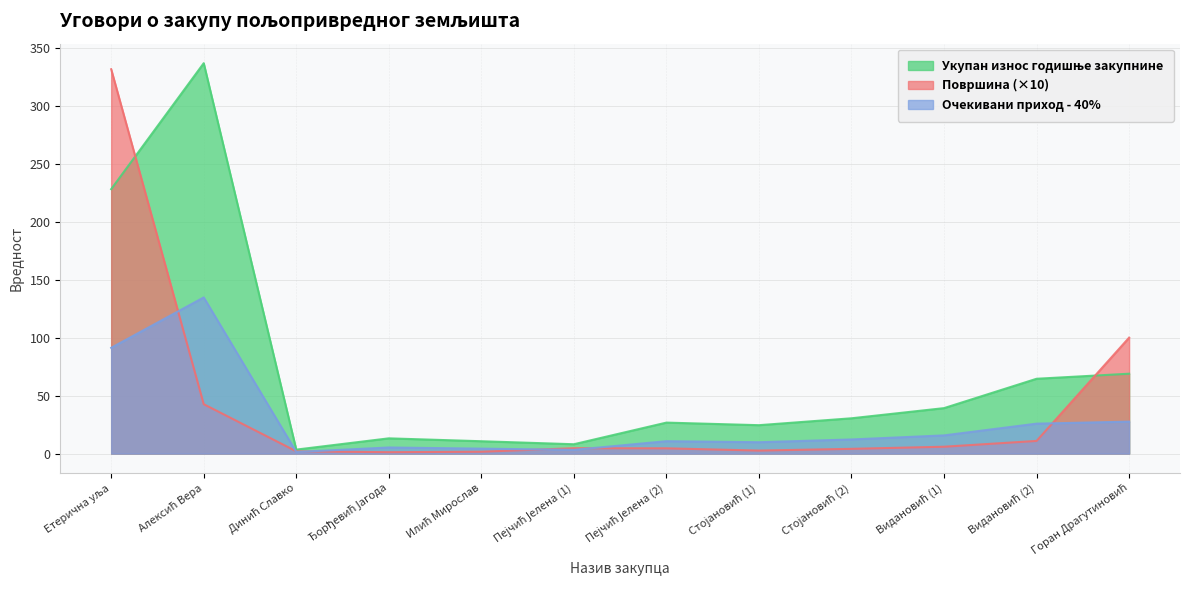

At which category is the sum across all series the highest?

Етерична уља